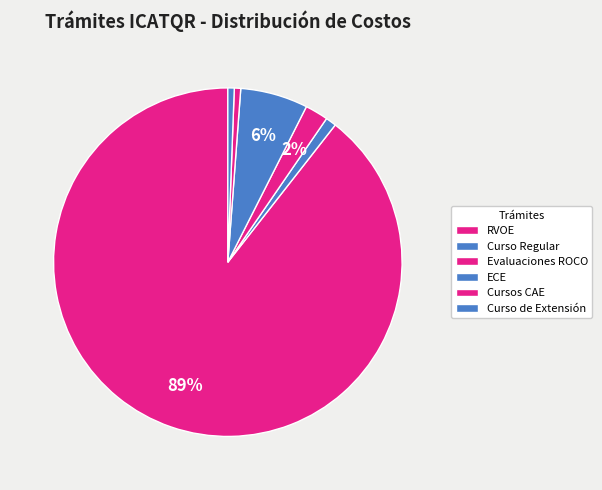

Count the number of slices in the pie.

6